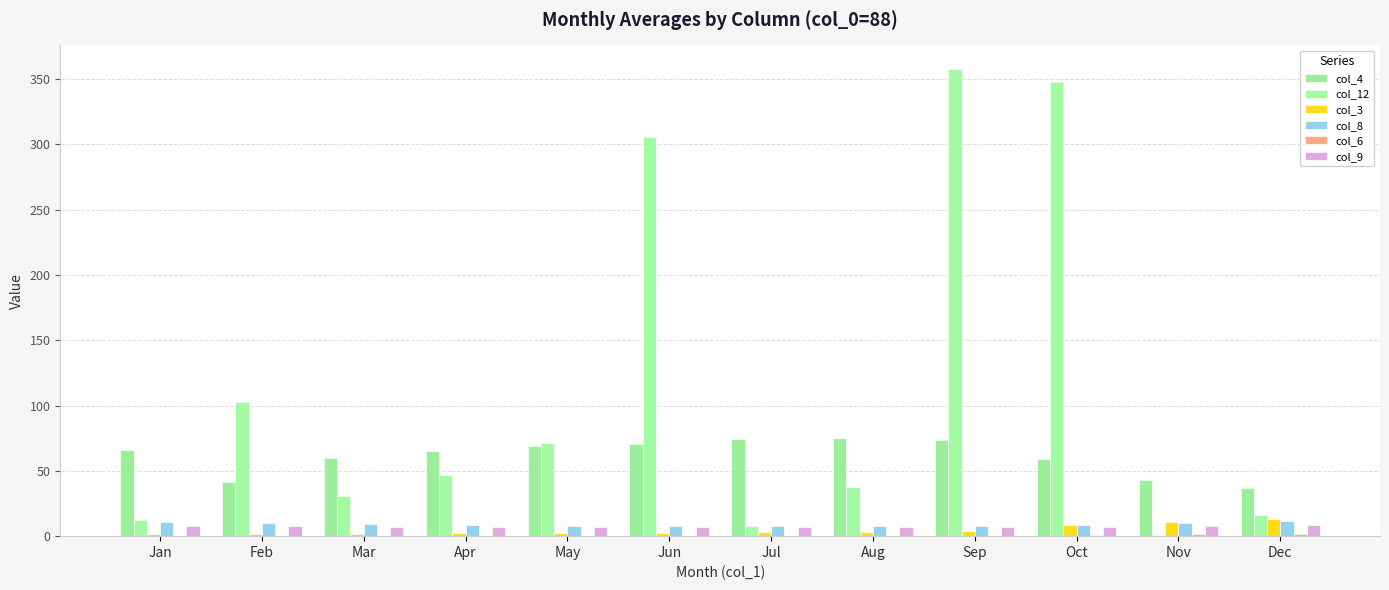

Are the bars horizontal?

No